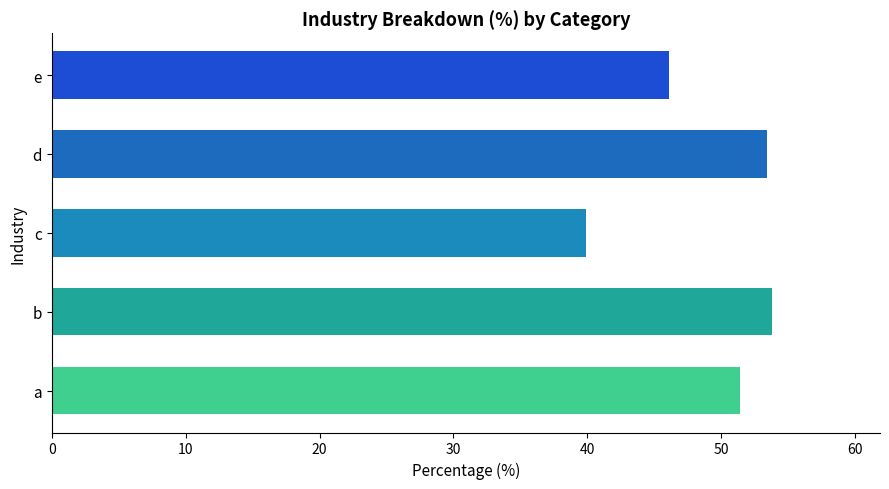

What is the approximate value at b?

53.8